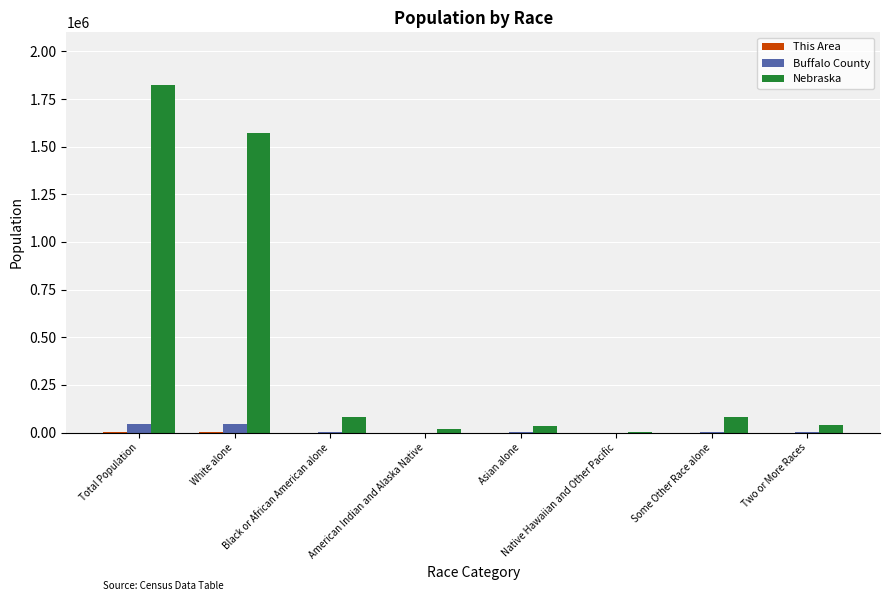

At which category is the sum across all series the highest?

Total Population